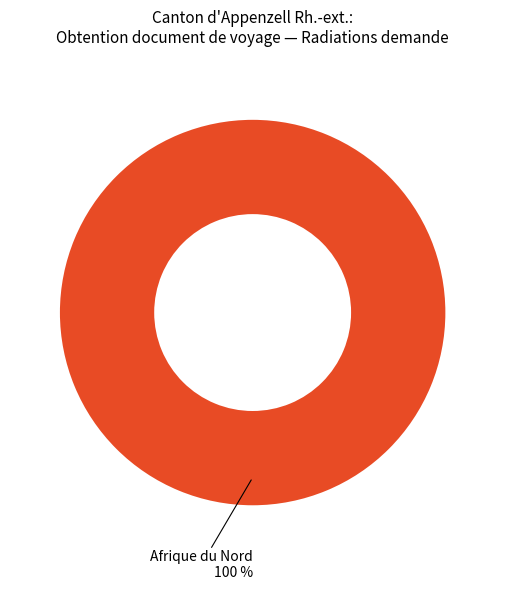

Is there a majority slice in this chart?

Yes